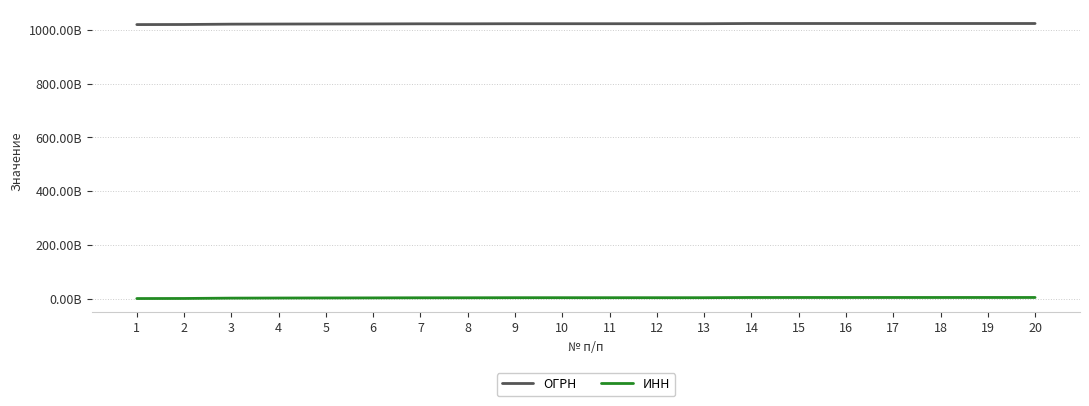

What is the value of the ИНН point at the 19th from the left?

4229004683